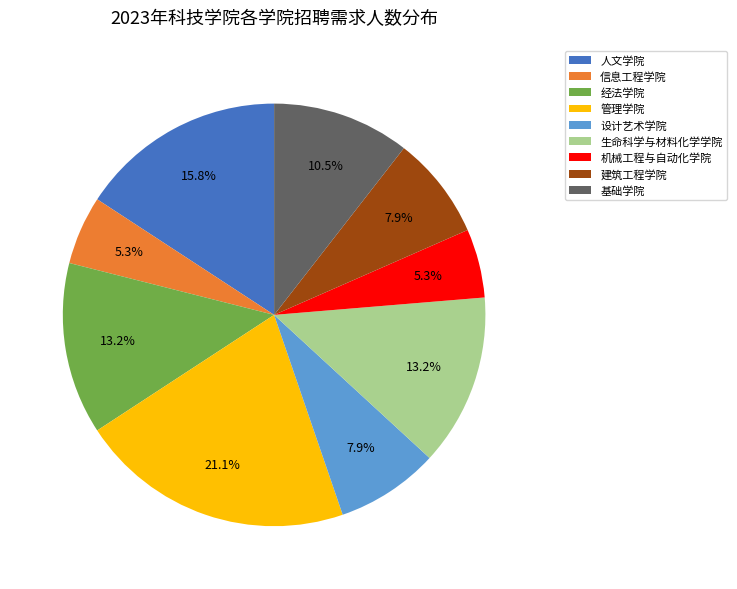

To the nearest percent, what is the average slice percentage?

11%